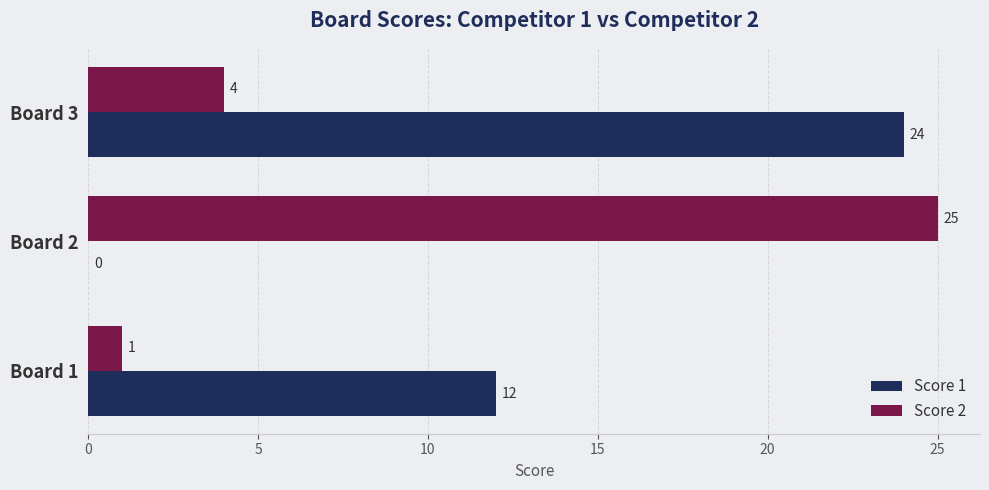

The Score 2 series shows 39 at Board 2. True or false?

False